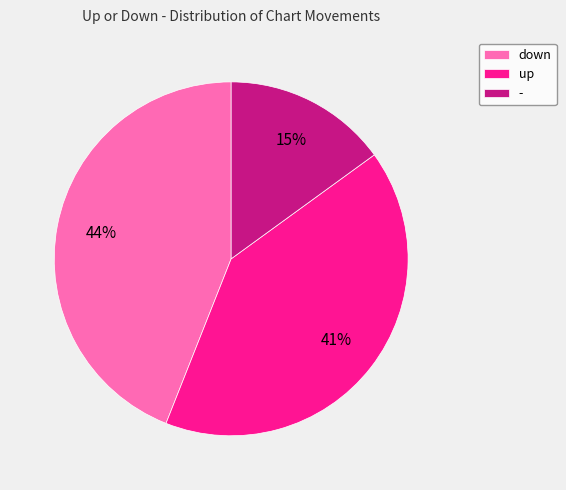

Approximately how many times larger is the value at up compared to down?

0.9